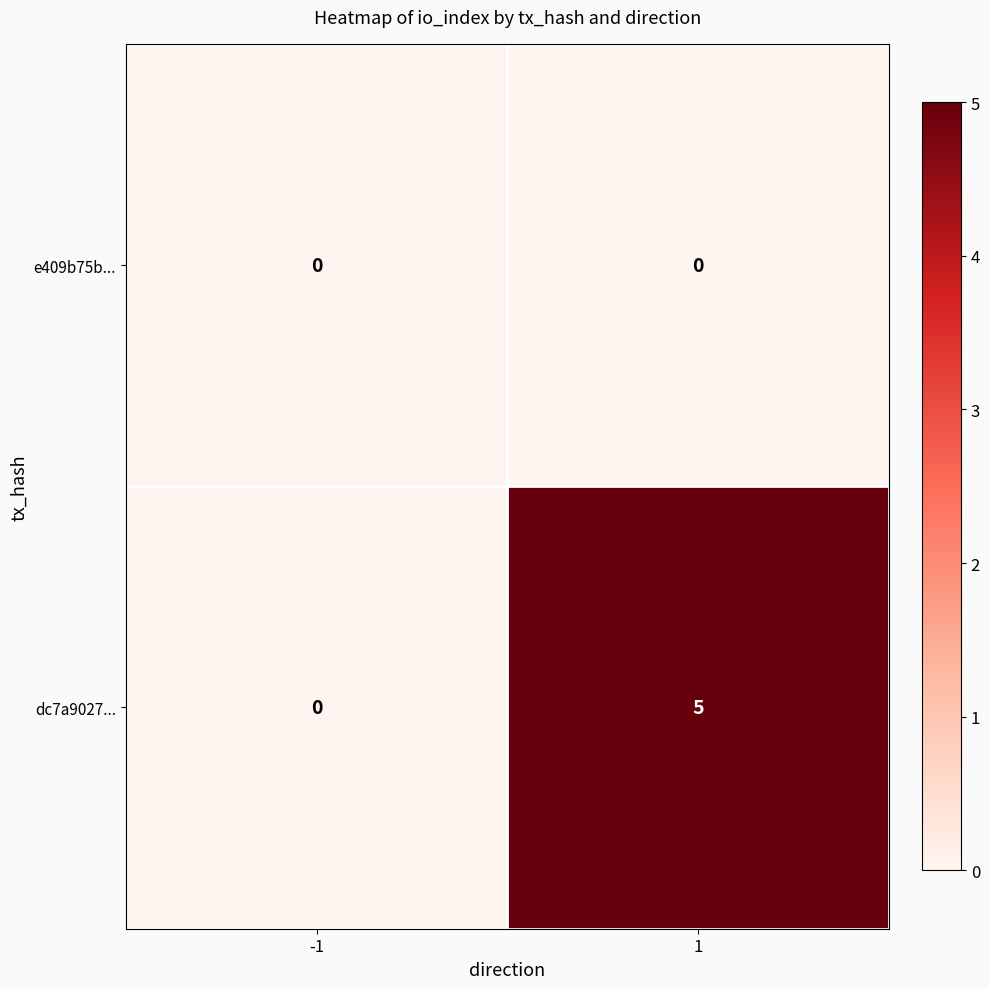

Reading left to right, list all the values displayed in this chart.

e409b75b...: 0	0
dc7a9027...: 0	5